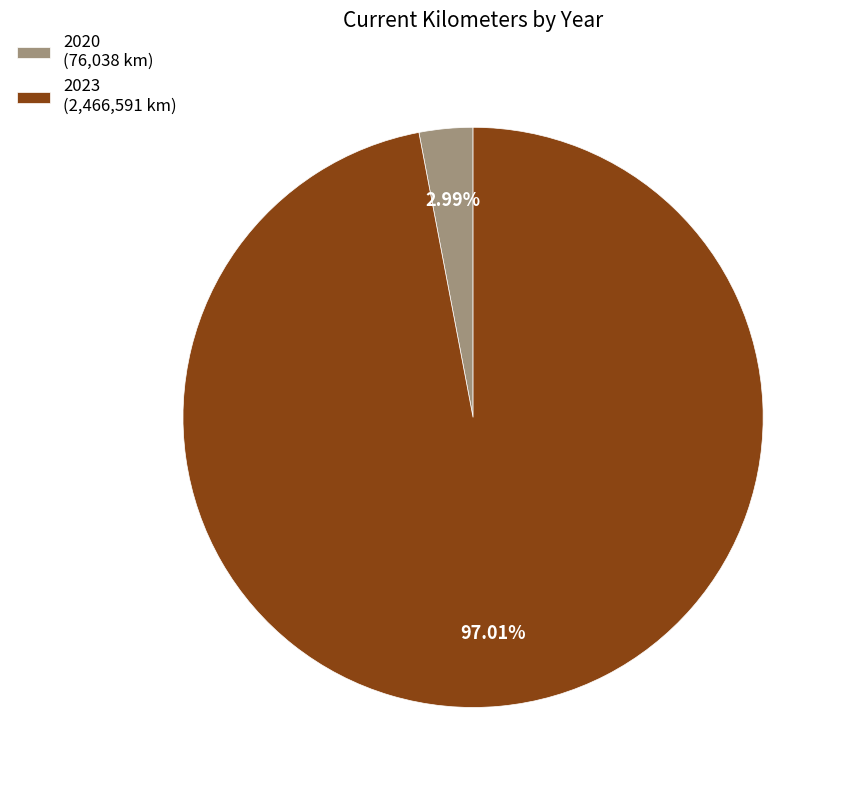

Is the sum of 2023 (2,466,591 km) and 2020 (76,038 km) greater than half?

Yes